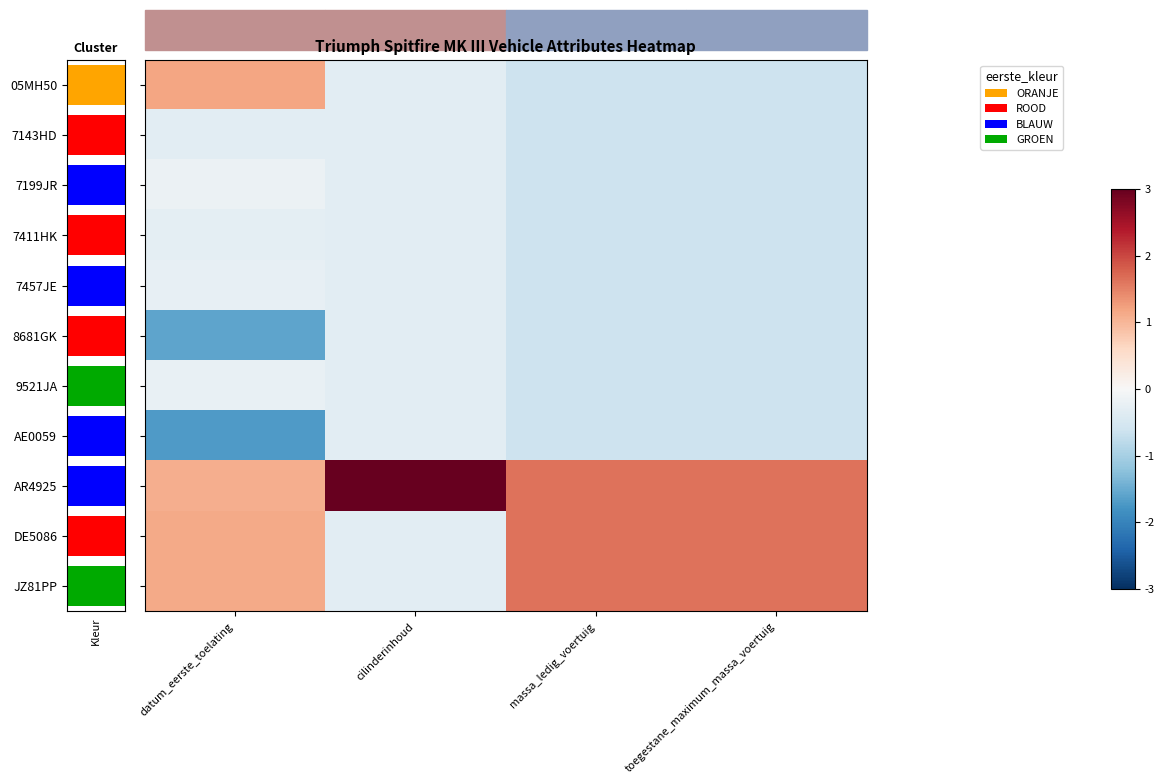

Read the 7143HD value at massa_ledig_voertuig.

-0.6